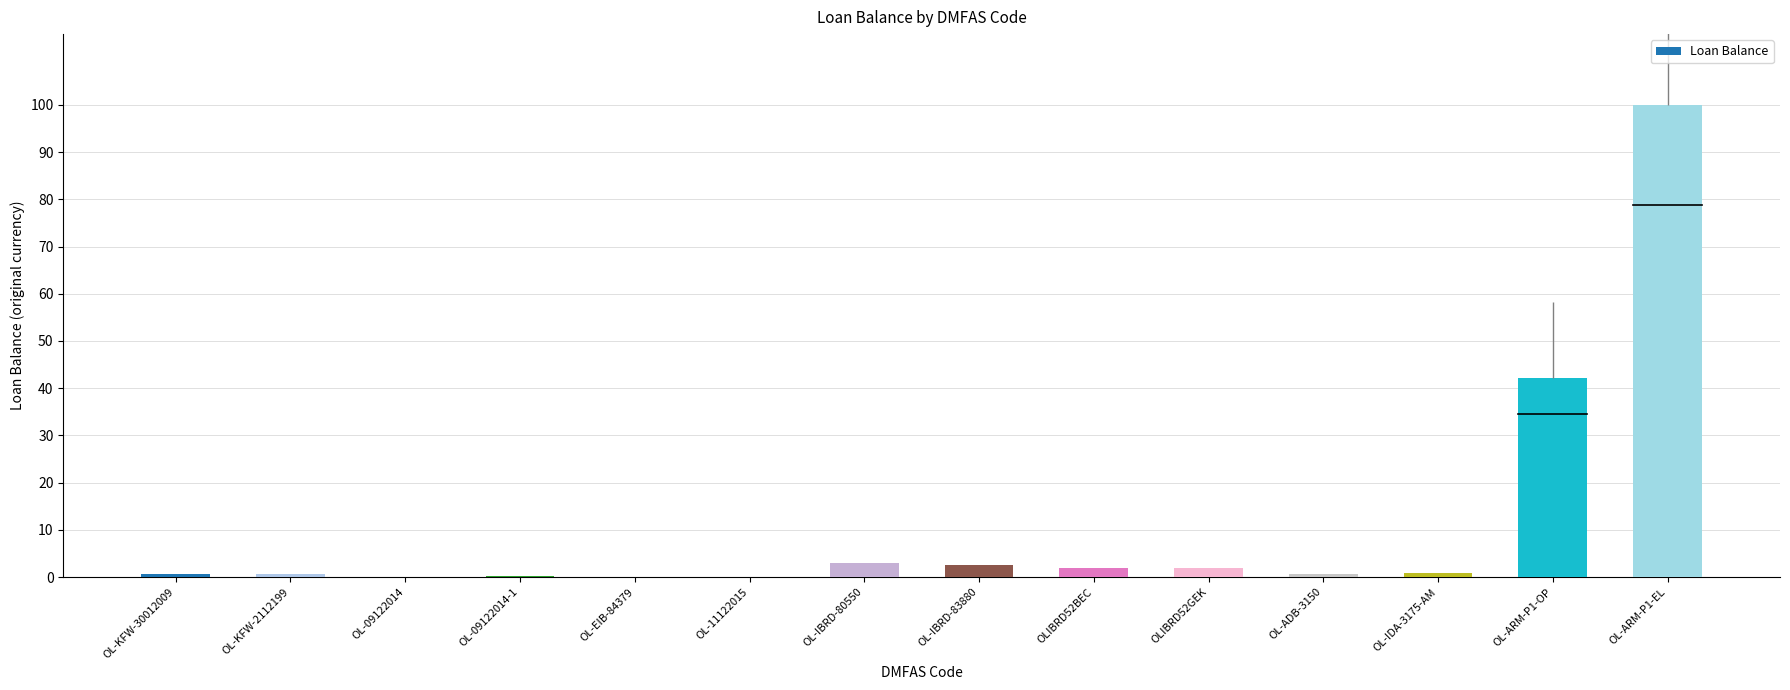

What is the average value?

11.0